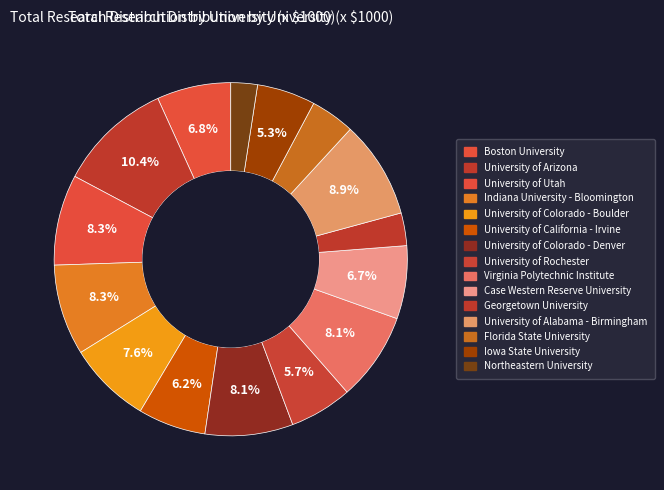

What is the change in value from University of California - Irvine to Georgetown University?

-207135